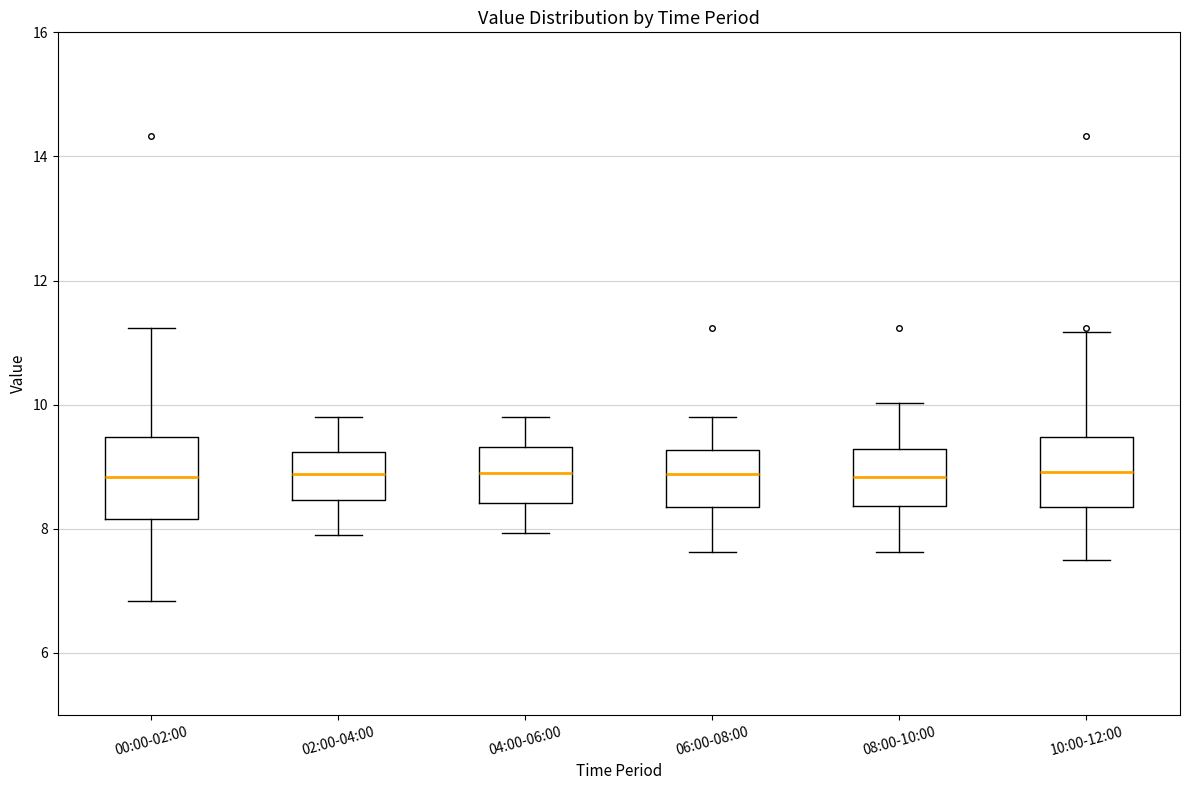

Where does the upper whisker of the box for 04:00-06:00 end on the y-axis? The values are not printed on the chart, so give them approximately, as read against the axis.

9.8